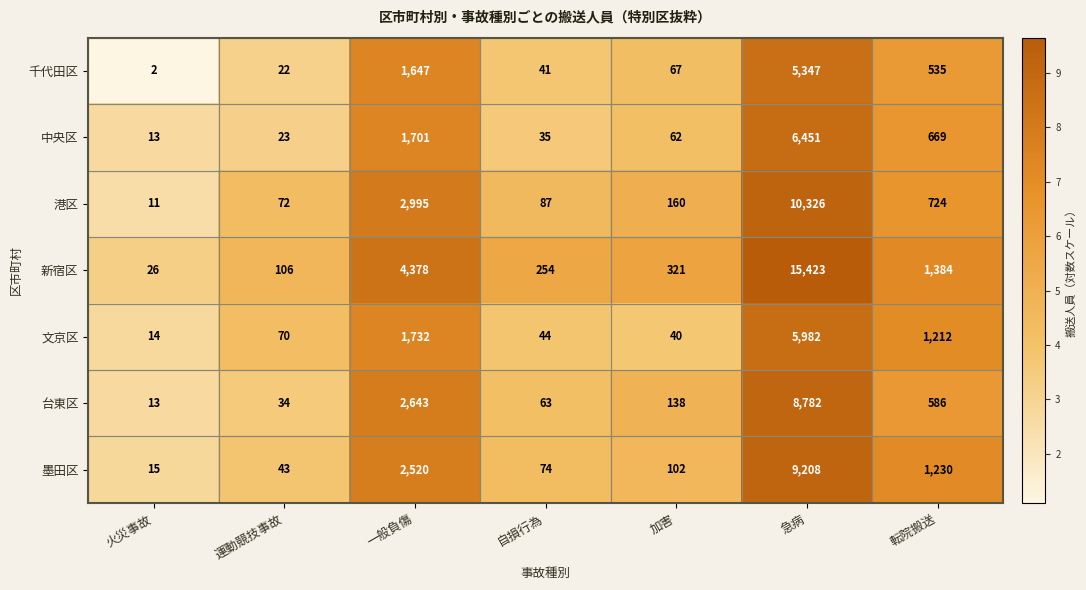

Which label corresponds to the smallest value in the chart?

火災事故